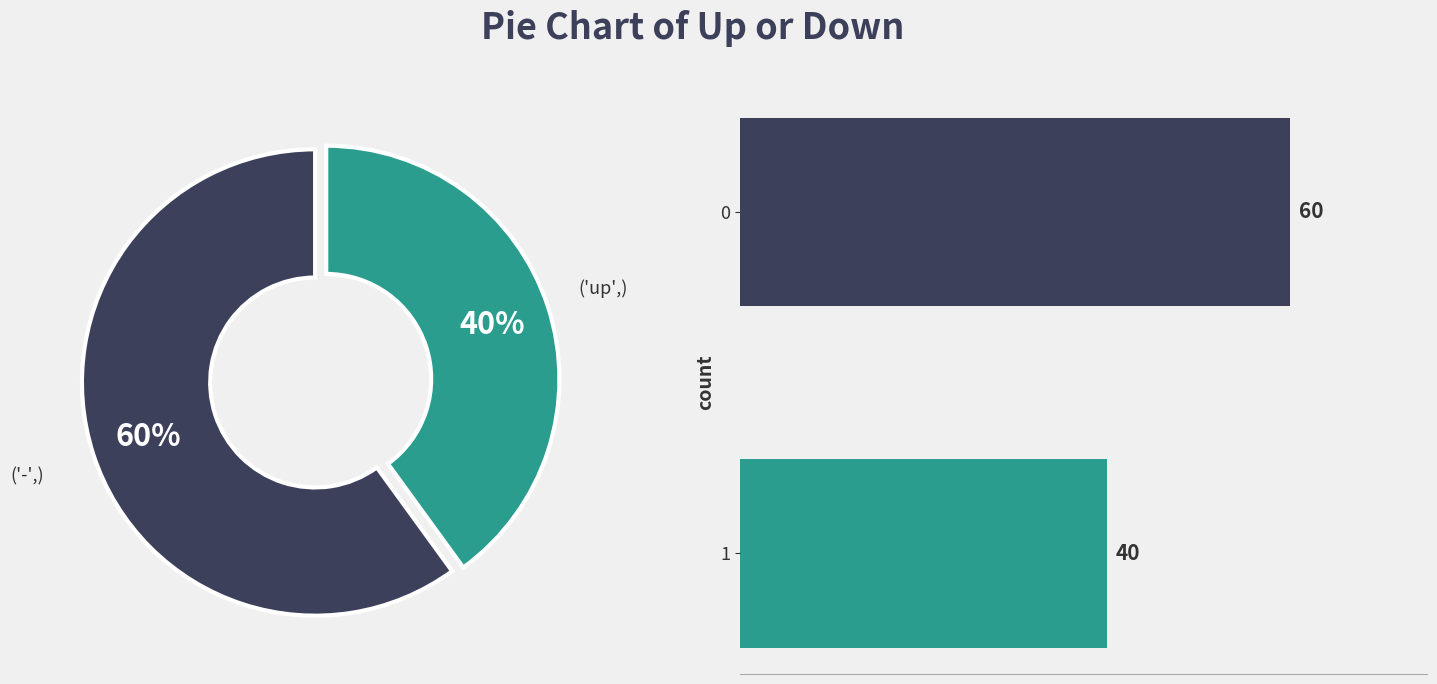

Is there any slice that represents more than half of the pie?

Yes